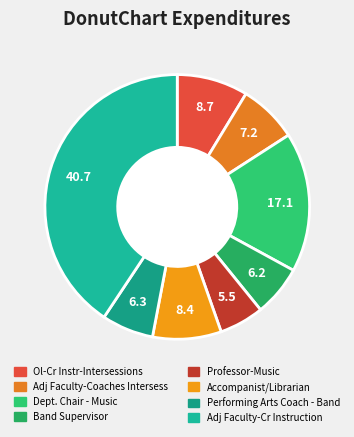

To the nearest percent, what is the difference between the Performing Arts Coach - Band and Ol-Cr Instr-Intersessions slice percentages?

2%